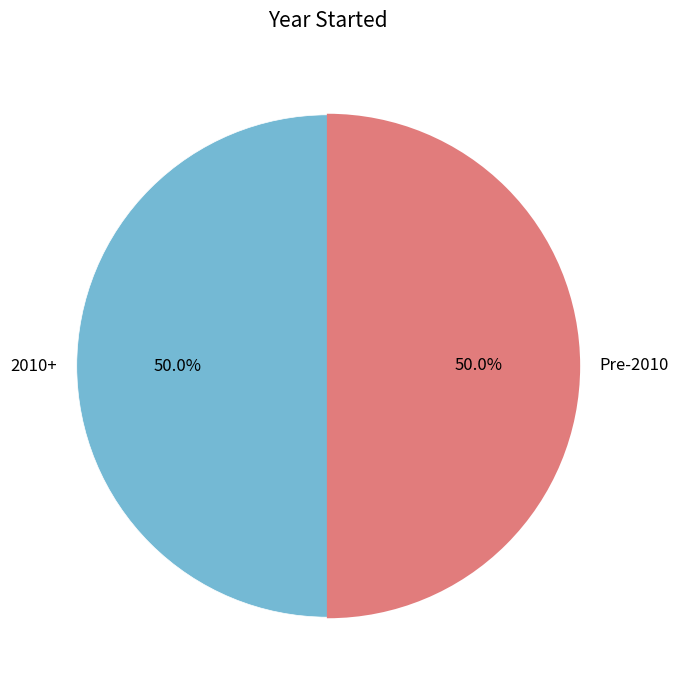

Count the number of slices in the pie.

2